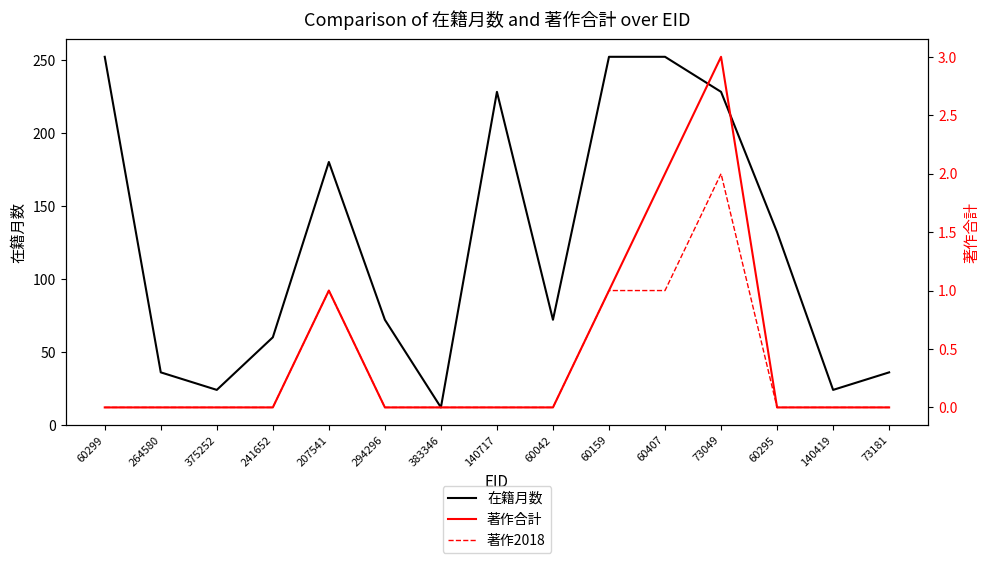

Which series changed the most between 383346 and 140717?

在籍月数